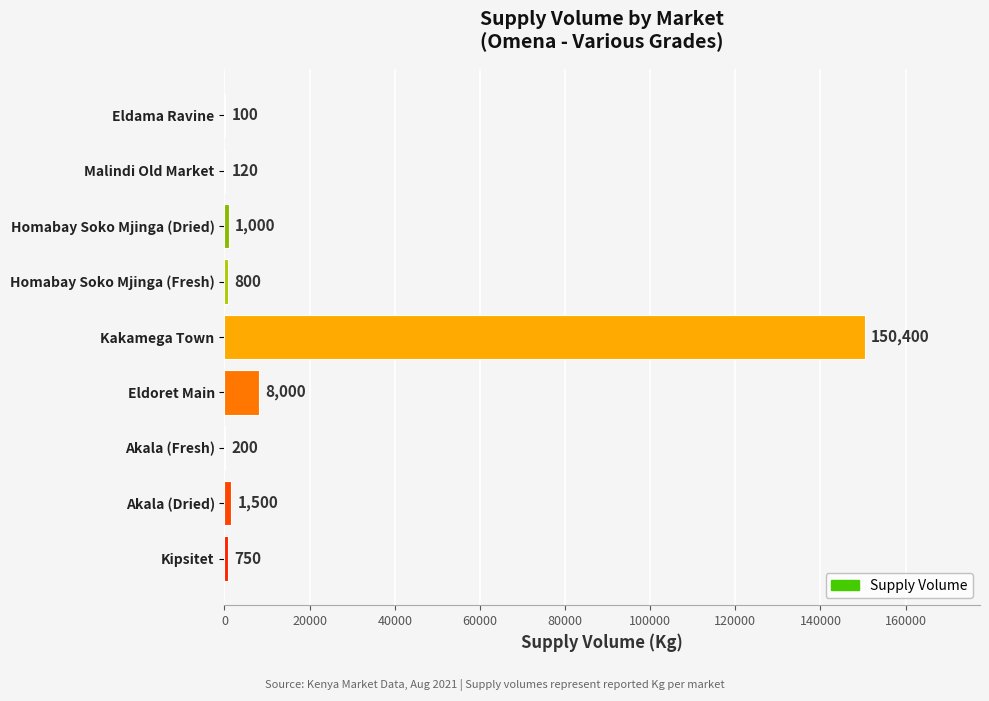

What is the approximate value at Homabay Soko Mjinga (Dried), to the nearest 100?

1000